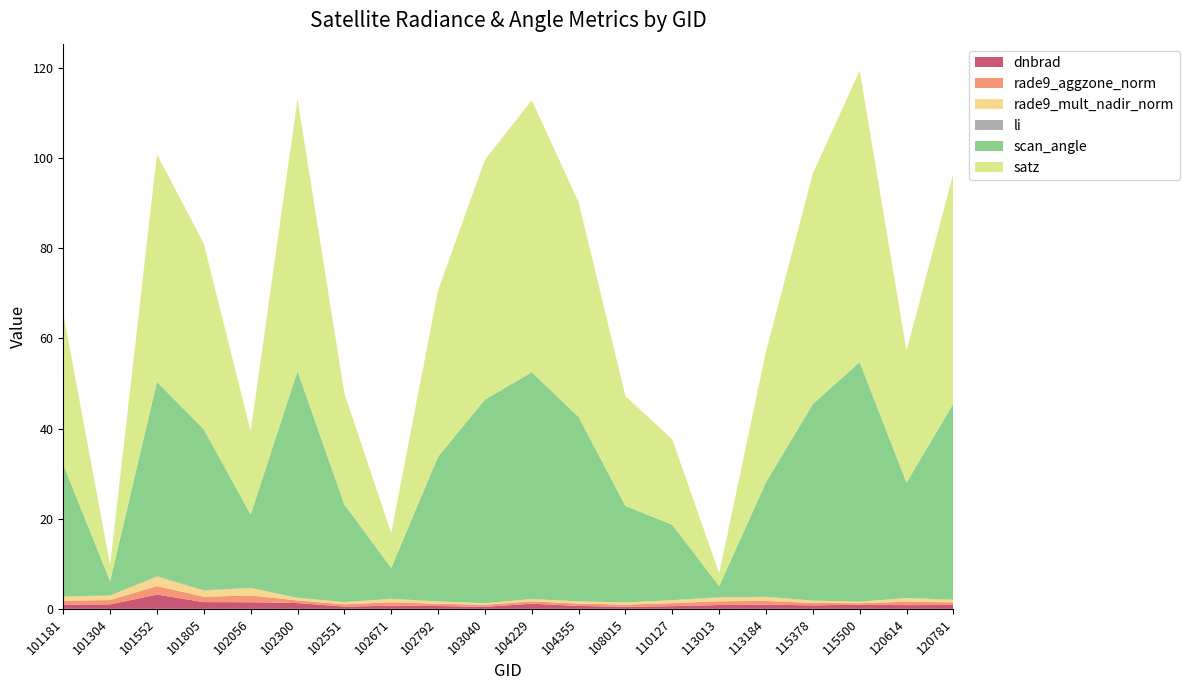

Reading left to right, transcribe all the data shown in this chart.

dnbrad: 101181=0.9	101304=1.0	101552=3.2	101805=1.5	102056=1.5	102300=1.3	102551=0.5	102671=0.7	102792=0.6	103040=0.4	104229=1.1	104355=0.6	108015=0.5	110127=0.6	113013=0.8	113184=0.9	115378=0.8	115500=0.9	120614=0.8	120781=0.9
rade9_aggzone_norm: 101181=0.9	101304=1.0	101552=1.9	101805=1.2	102056=1.5	102300=0.6	102551=0.5	102671=0.8	102792=0.5	103040=0.5	104229=0.5	104355=0.5	108015=0.5	110127=0.7	113013=0.8	113184=0.8	115378=0.5	115500=0.4	120614=0.8	120781=0.6
rade9_mult_nadir_norm: 101181=0.9	101304=1.0	101552=2.1	101805=1.4	102056=1.7	102300=0.6	102551=0.5	102671=0.8	102792=0.5	103040=0.4	104229=0.5	104355=0.5	108015=0.5	110127=0.7	113013=0.8	113184=0.9	115378=0.5	115500=0.3	120614=0.8	120781=0.6
li: 101181=0.0	101304=0.0	101552=0.1	101805=0.1	102056=0.0	102300=0.0	102551=0.0	102671=0.0	102792=0.0	103040=0.0	104229=0.0	104355=0.0	108015=0.0	110127=0.0	113013=0.0	113184=0.0	115378=0.0	115500=0.0	120614=0.0	120781=0.0
scan_angle: 101181=29.3	101304=3.2	101552=43.1	101805=35.7	102056=16.3	102300=50.3	102551=21.7	102671=6.8	102792=32.1	103040=45.2	104229=50.3	104355=40.9	108015=21.4	110127=16.7	113013=2.5	113184=25.4	115378=43.6	115500=53.1	120614=25.6	120781=43.5
satz: 101181=33.5	101304=3.6	101552=50.5	101805=41.2	102056=18.4	102300=60.3	102551=24.6	102671=7.7	102792=36.9	103040=53.2	104229=60.4	104355=47.7	108015=24.4	110127=19.0	113013=2.8	113184=29.0	115378=51.1	115500=64.7	120614=29.2	120781=51.0